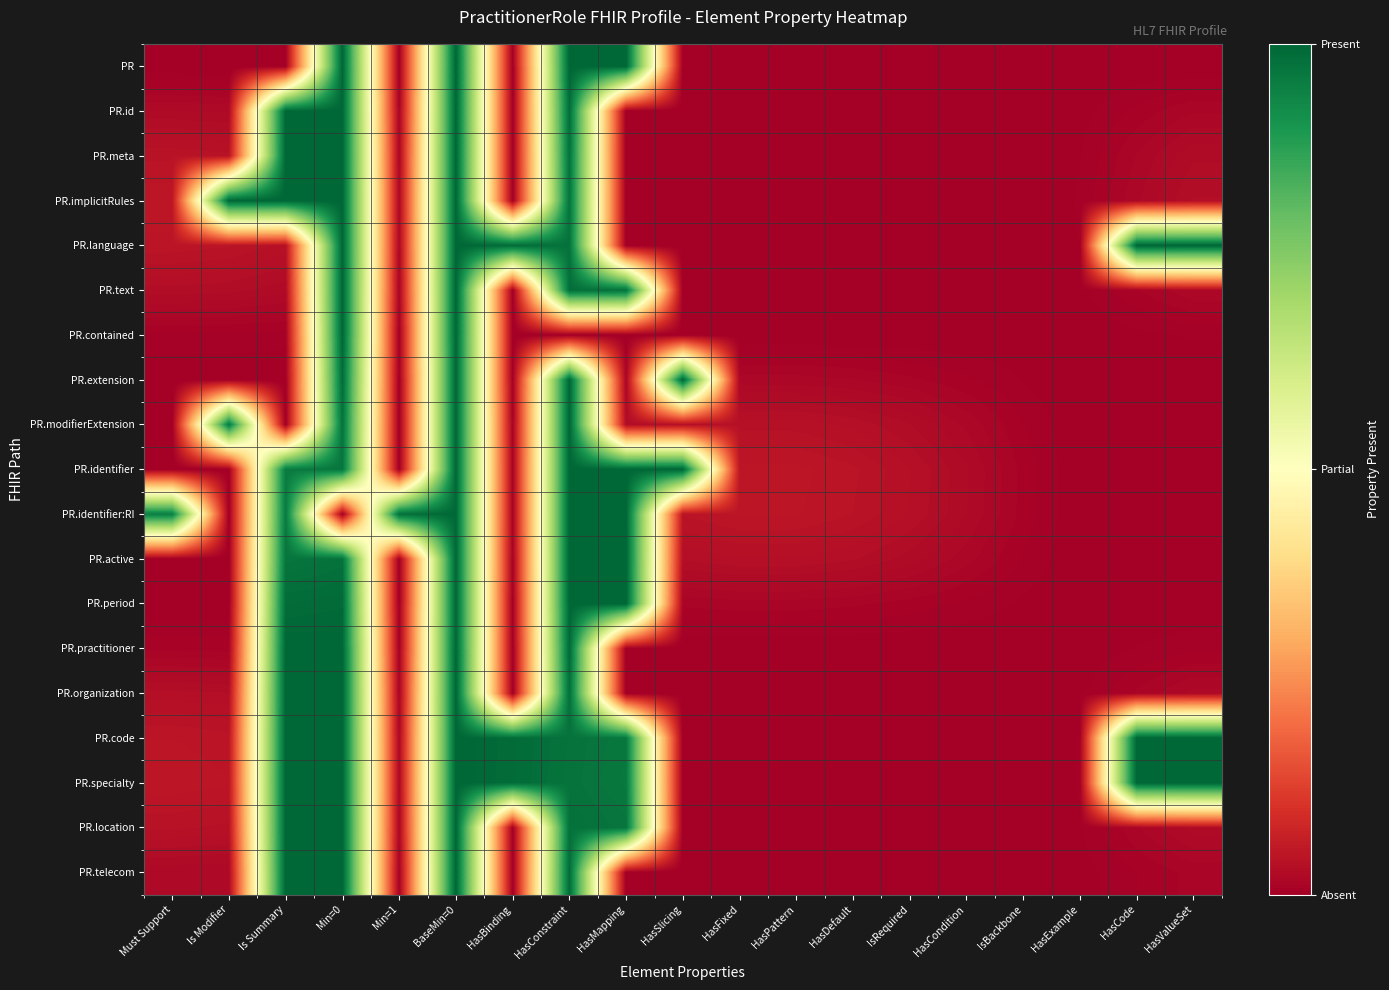

Which series has the largest total across all categories?

PR.specialty